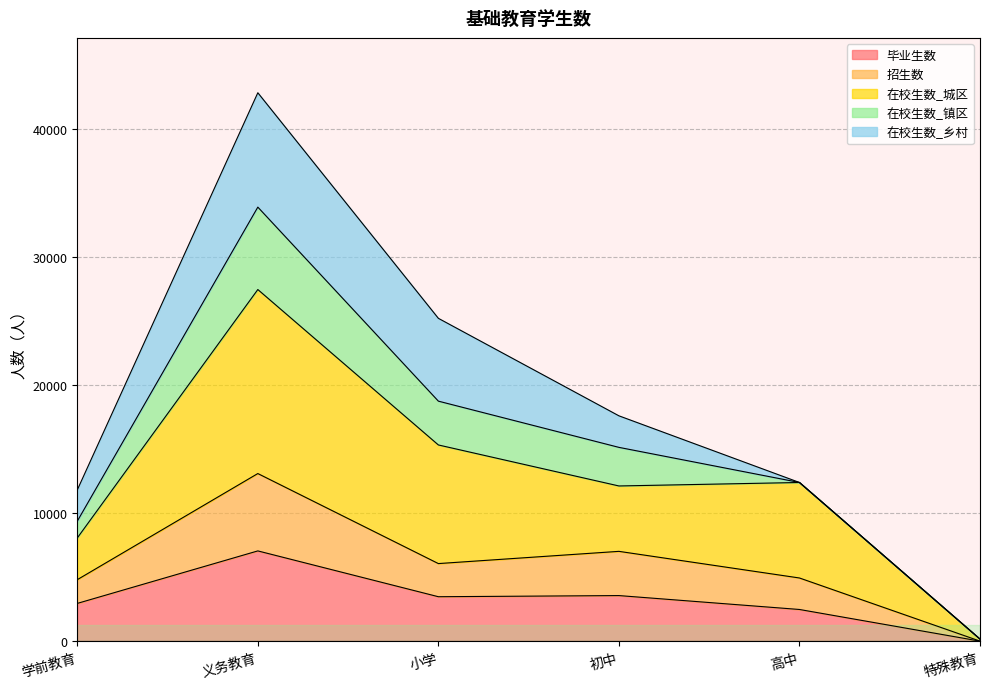

What position from the right is 初中?

3